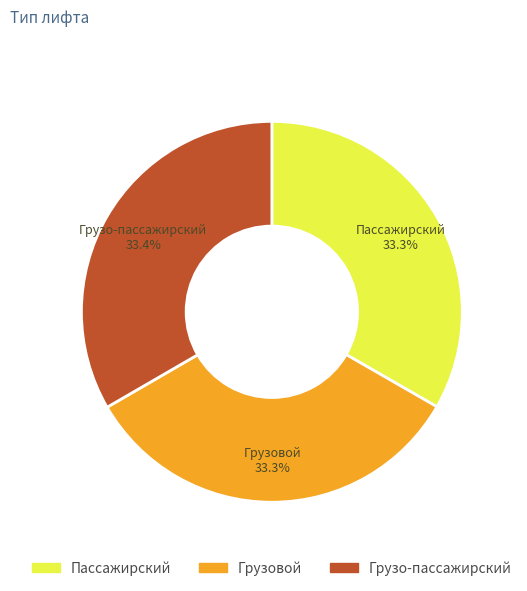

What is the ratio of the value at Грузовой to the value at Грузо-пассажирский?

1.0